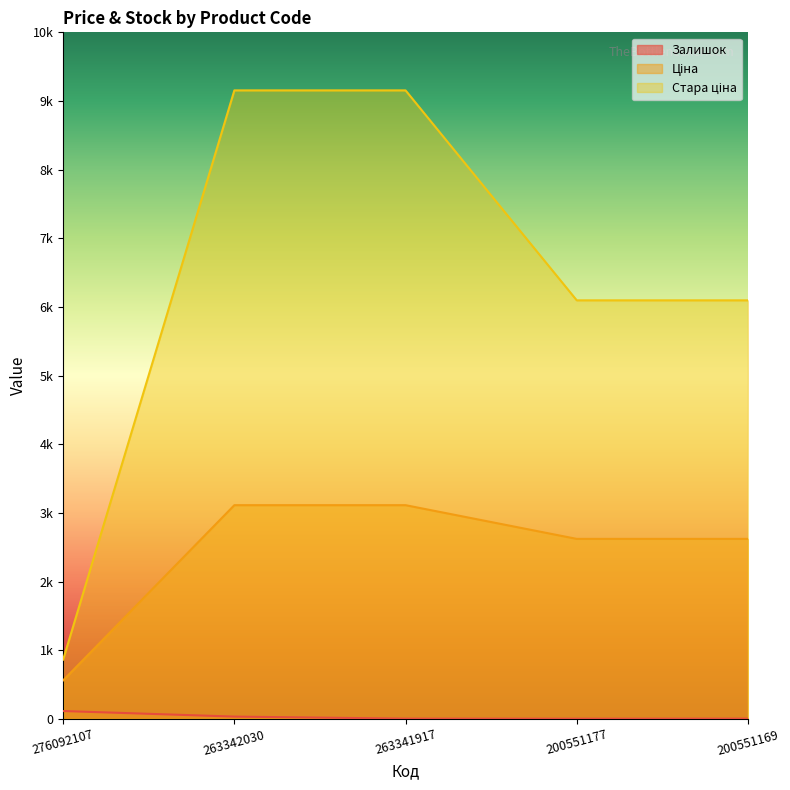

True or false: Залишок has a value of 33.0 at 263342030.

True